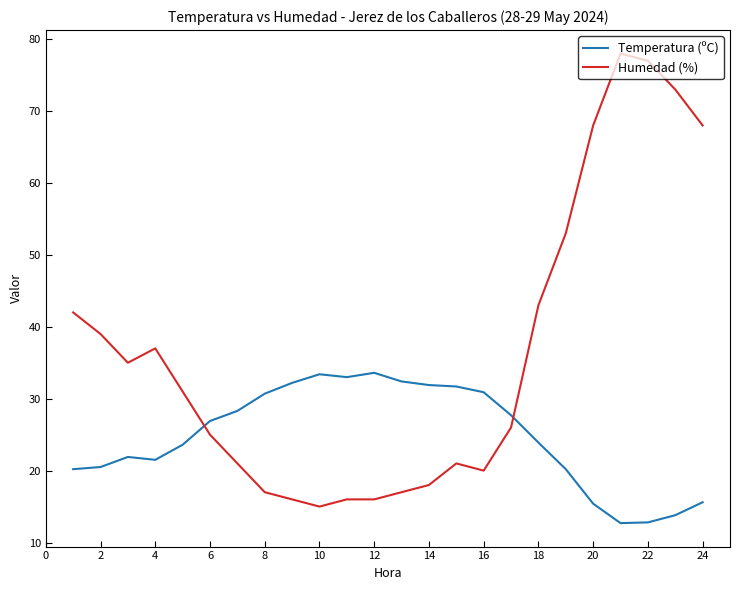

What is the lowest value of the Humedad (%) series?

15.0